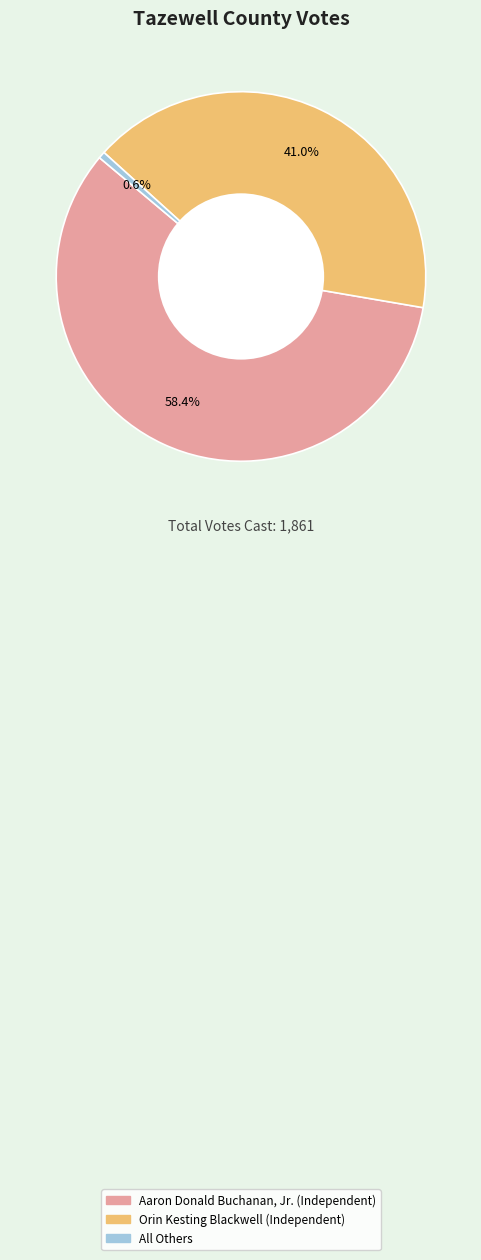

Is there a majority slice in this chart?

Yes